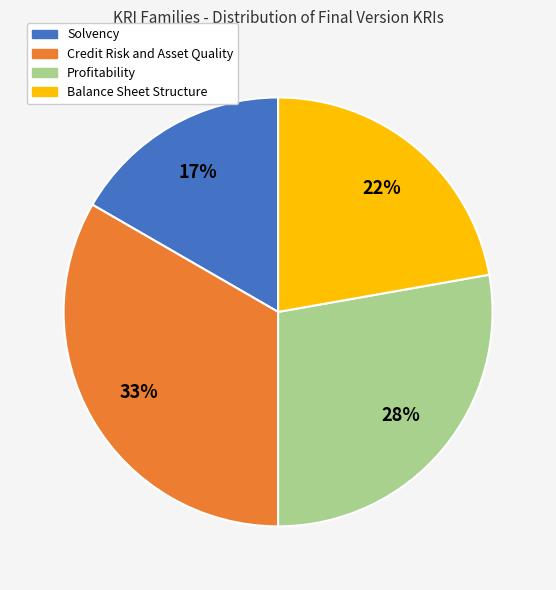

What is the ratio of the value at Balance Sheet Structure to the value at Solvency?

1.3